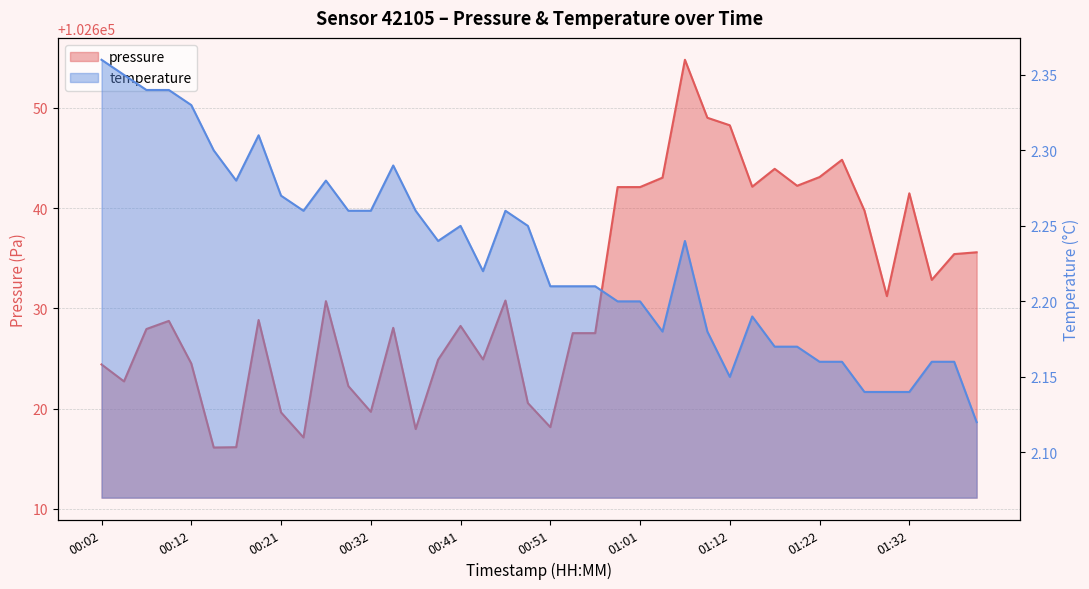

What is the total value across all series at 01:32?

102643.6